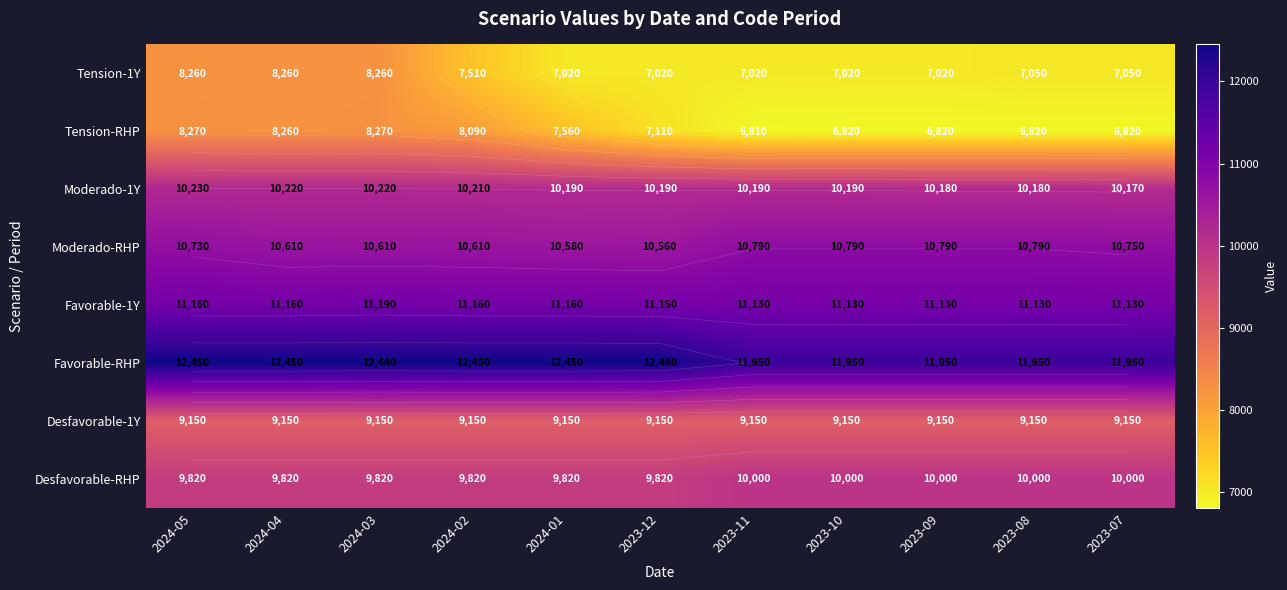

The Desfavorable-1Y series shows 9150 at 2023-10. True or false?

True